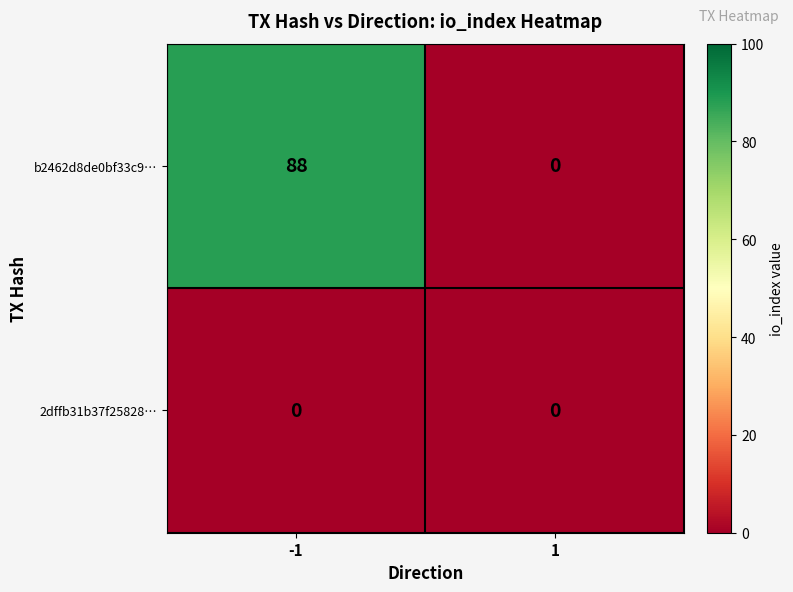

Between -1 and 1, which series saw the biggest shift?

b2462d8de0bf33c9…